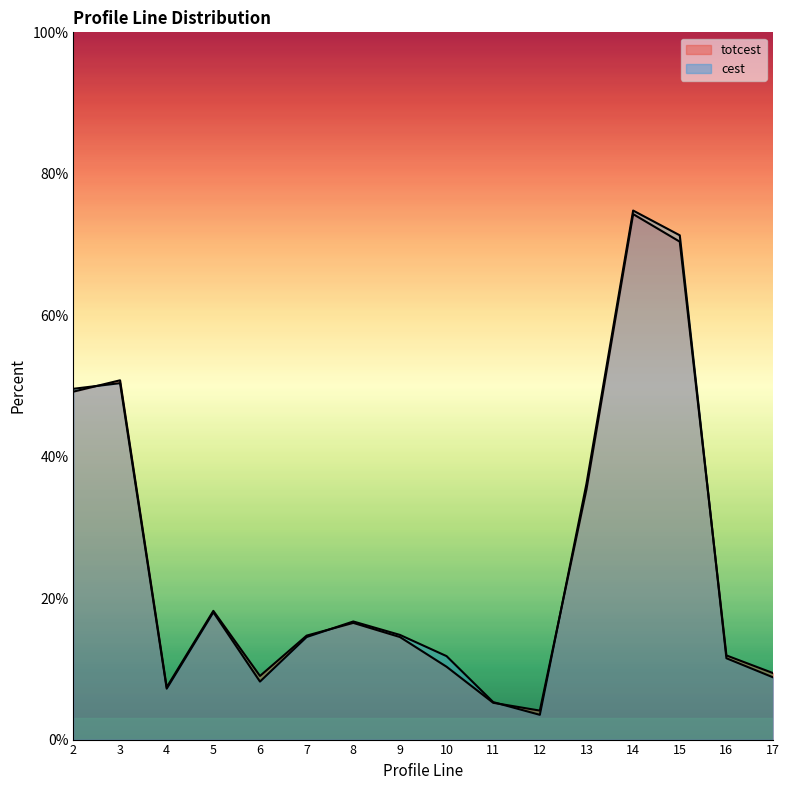

Which series ends up on top after the final intersection of cest and totcest?

totcest